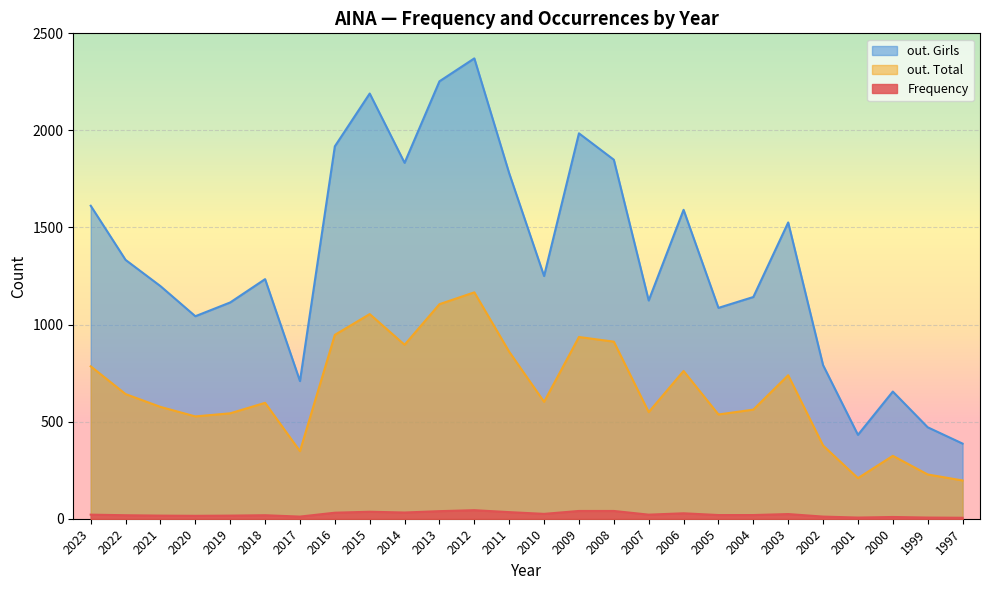

True or false: out. Girls has a value of 1918 at 2016.

True